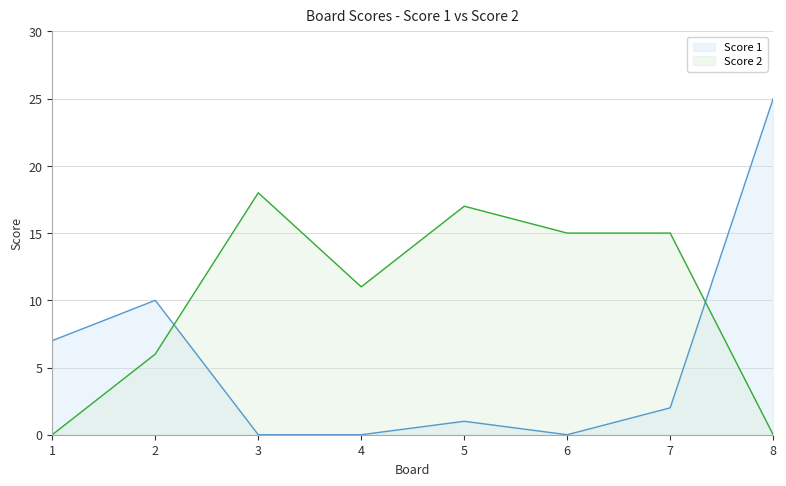

Where do Score 2 and Score 1 first cross each other?

2 and 3